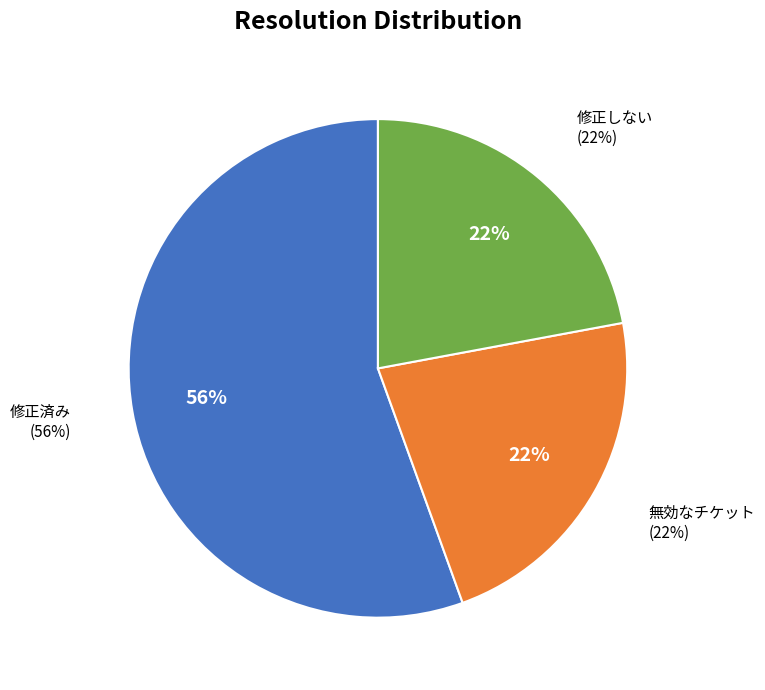

To the nearest percent, what is the combined percentage of 修正しない and 修正済み?

78%